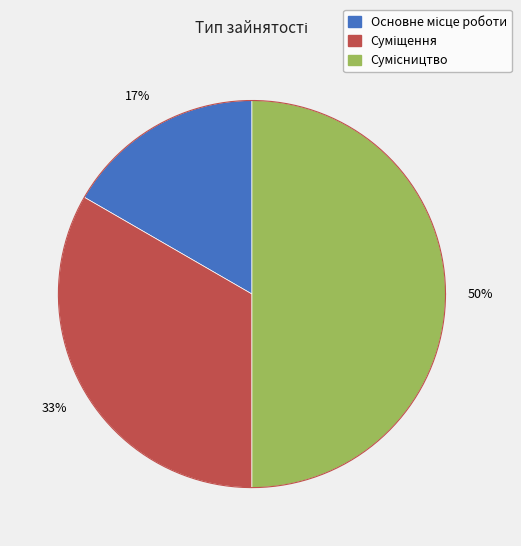

Approximately how many times larger is the value at Суміщення compared to Сумісництво?

0.7